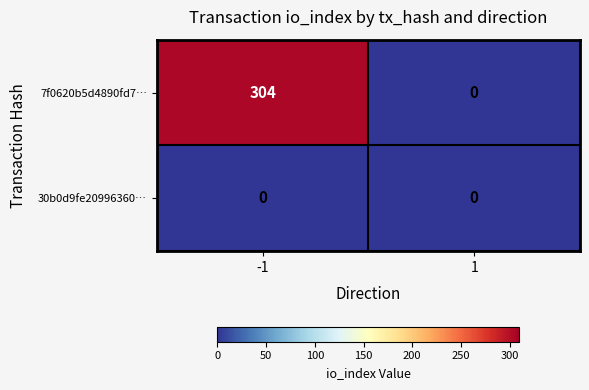

At how many categories does at least one series exceed 225?

1